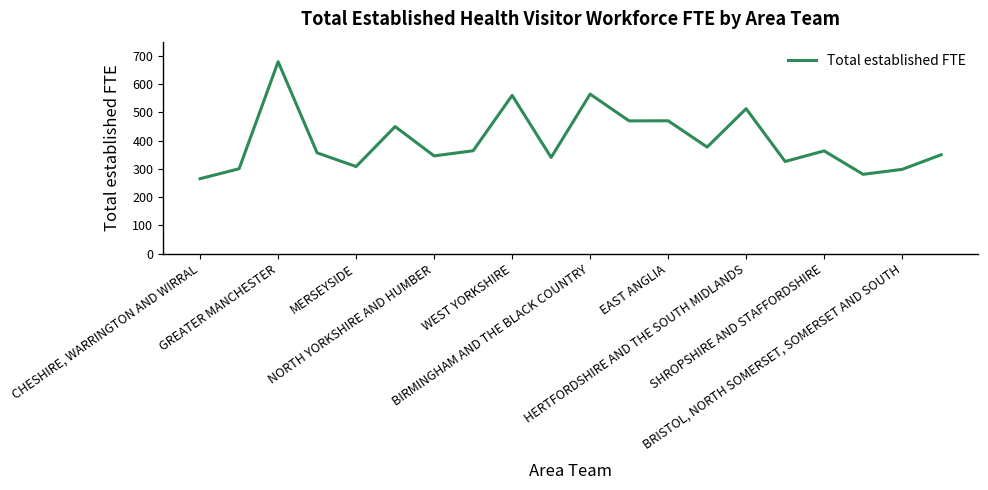

How many series are shown in this chart?

1